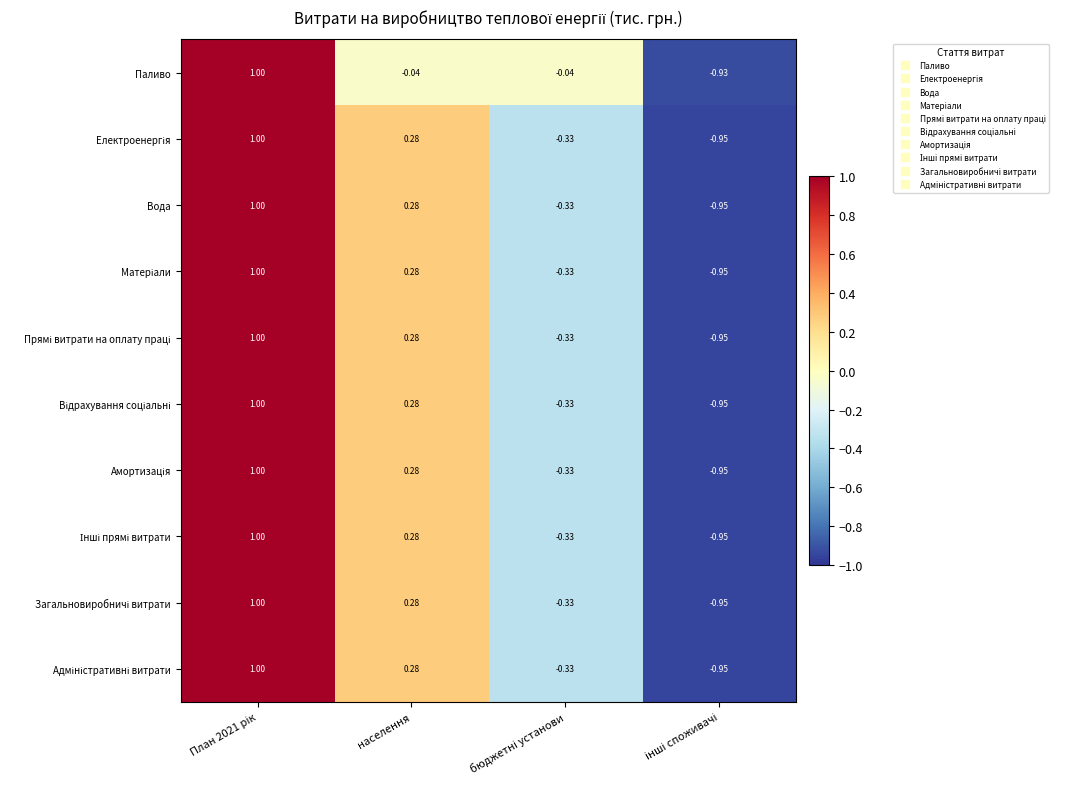

At which label is Вода closest to 0?

населення